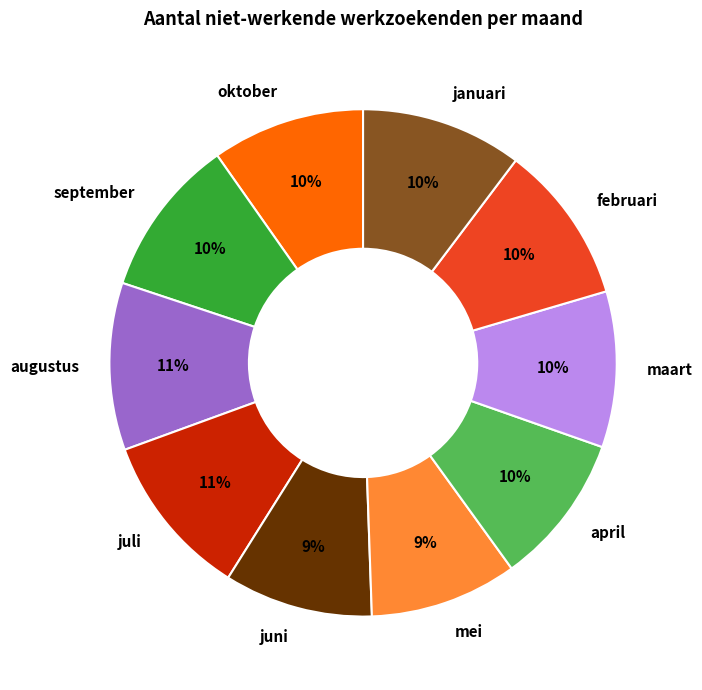

Is the sum of augustus and mei greater than half?

No